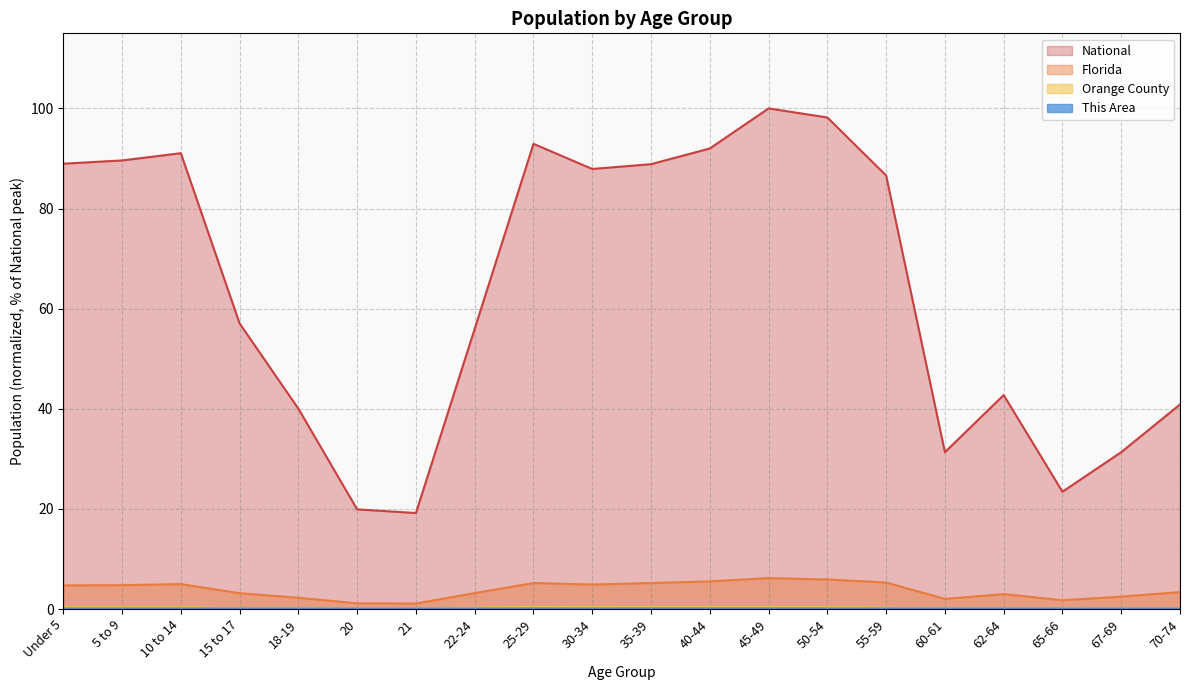

What are all the series names shown in the legend?

This Area, Orange County, Florida, National